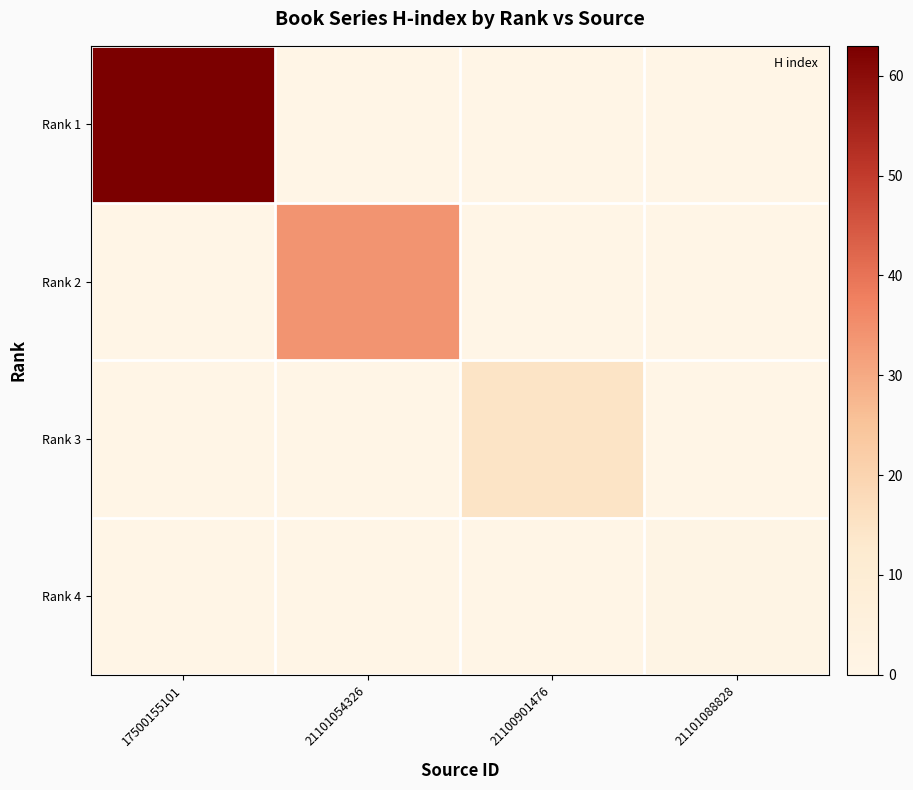

Which series has the largest range (max minus min)?

Rank 1